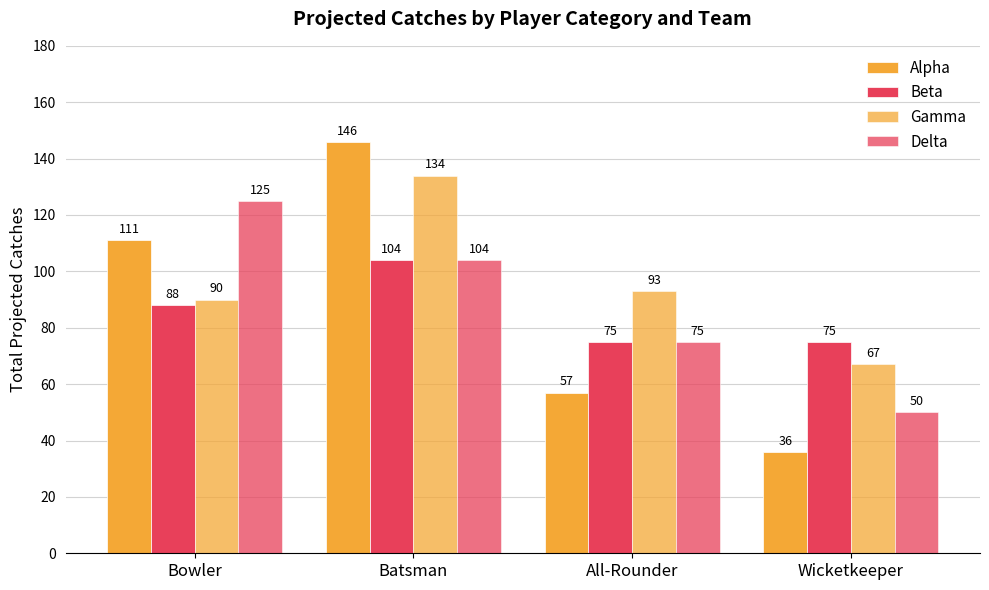

Rank the categories by Alpha value from highest to lowest.

Batsman, Bowler, All-Rounder, Wicketkeeper